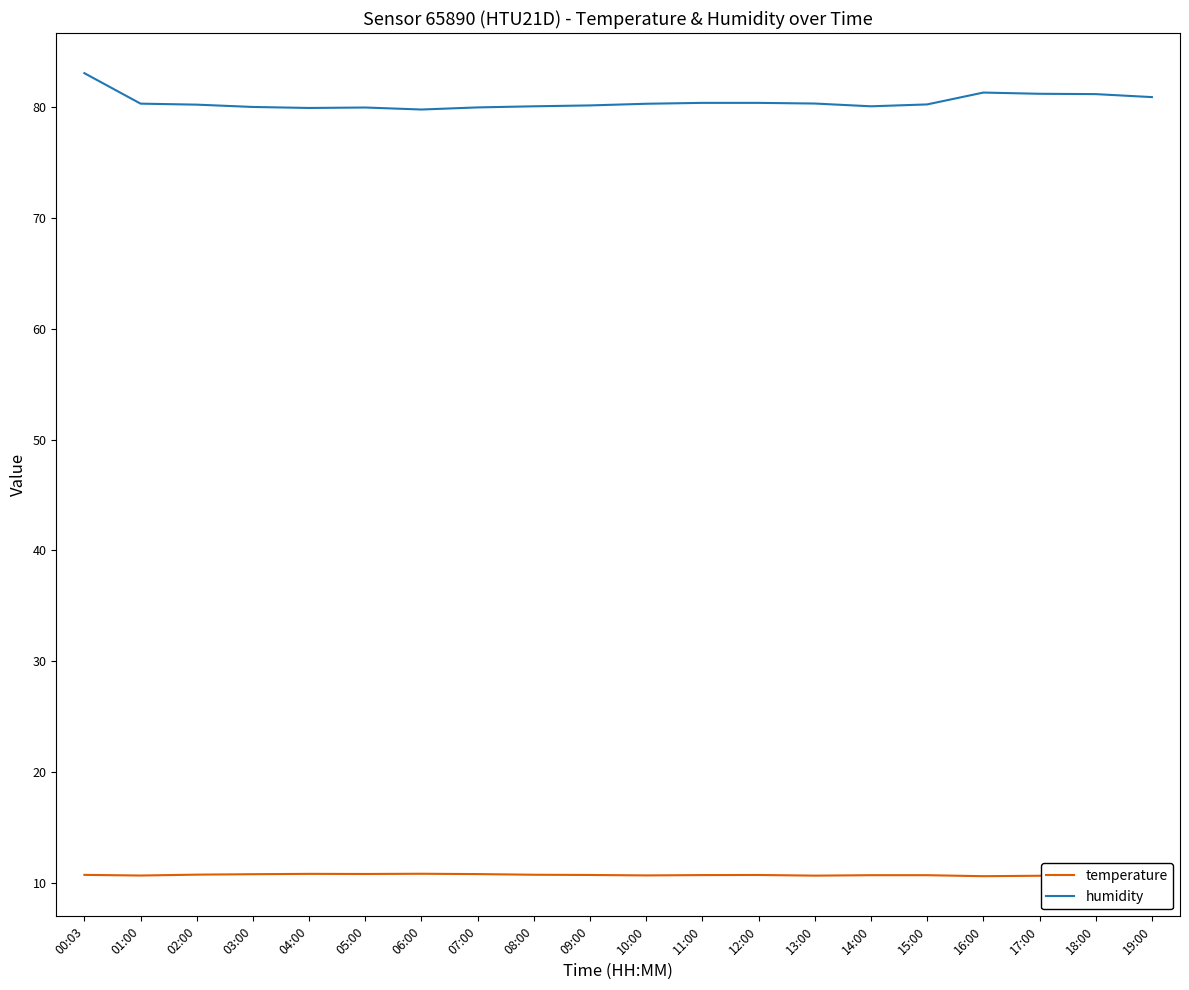

True or false: humidity and temperature intersect in this chart.

False